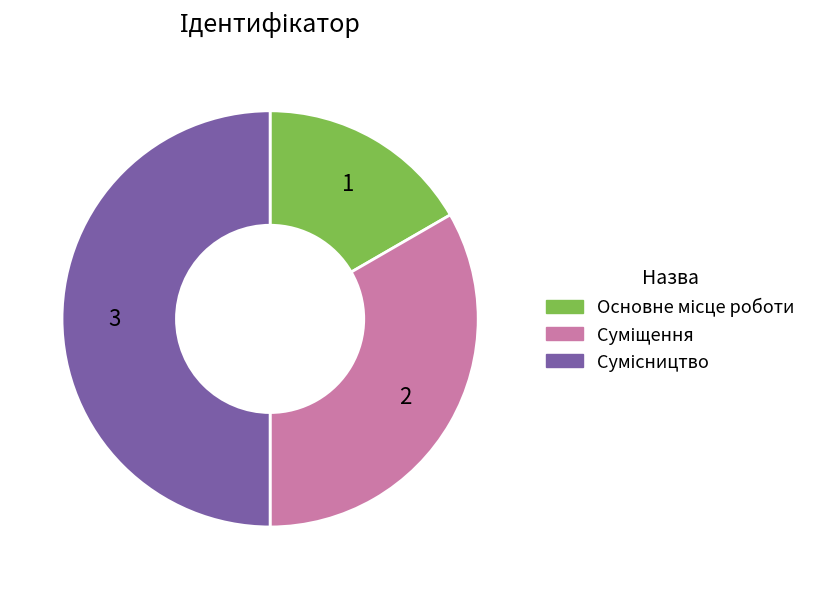

How many slices are in this pie chart?

3